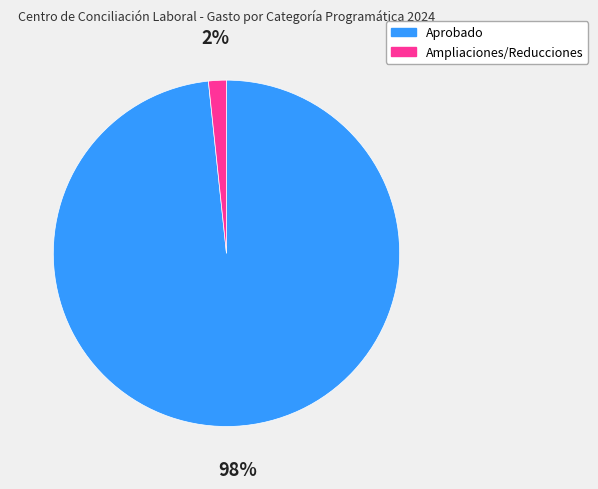

How many segments does this pie chart have?

2